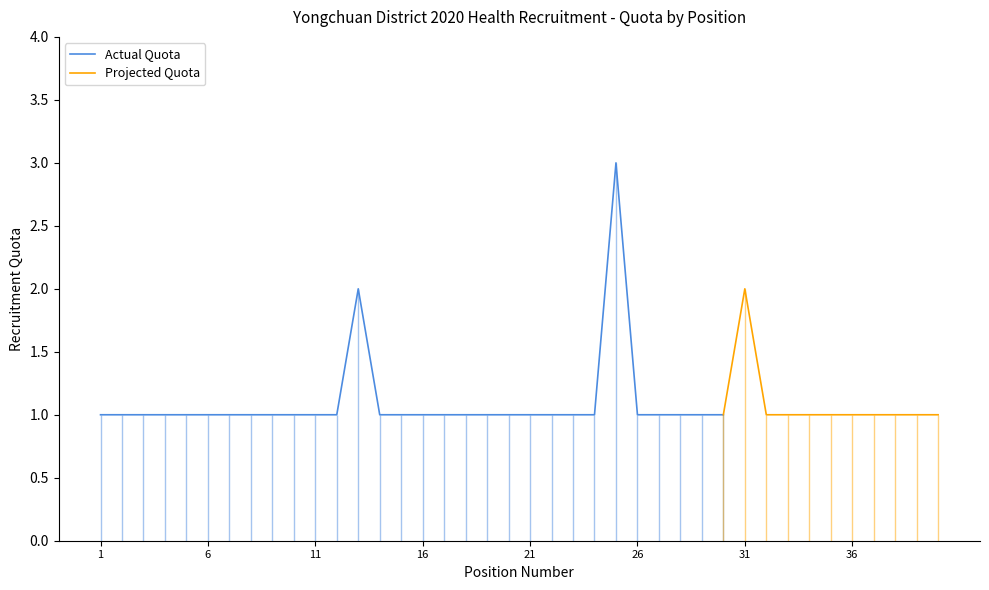

Is it true that the value at 5 is 0?

False